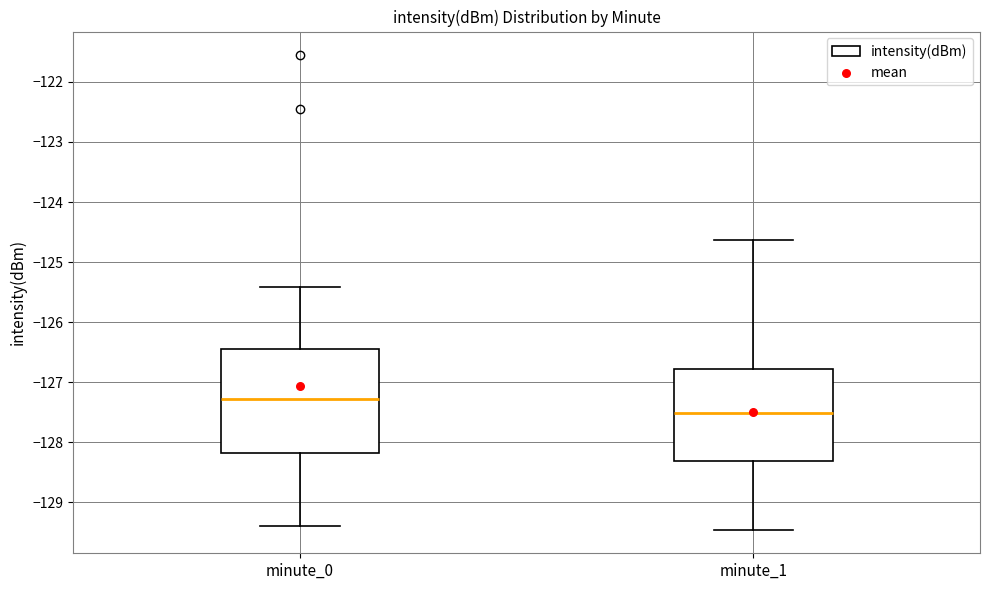

Which box has the highest median line?

minute_0